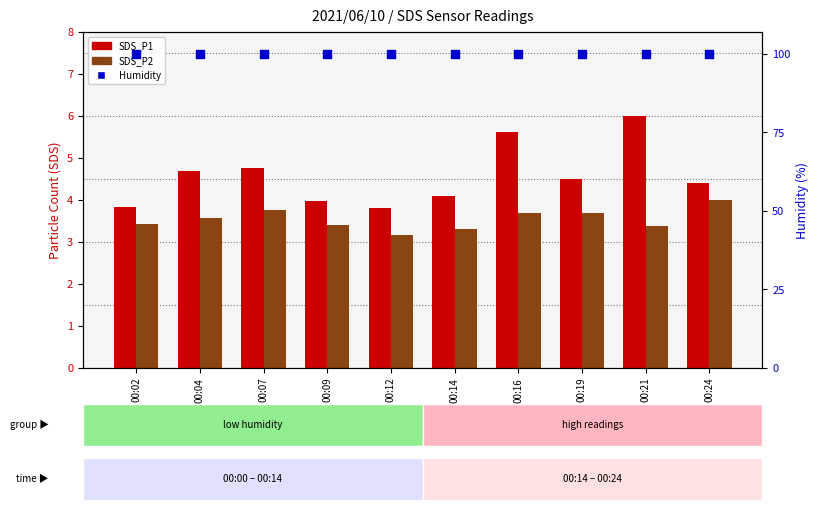

Which series has the widest spread of Y values?

SDS_P1